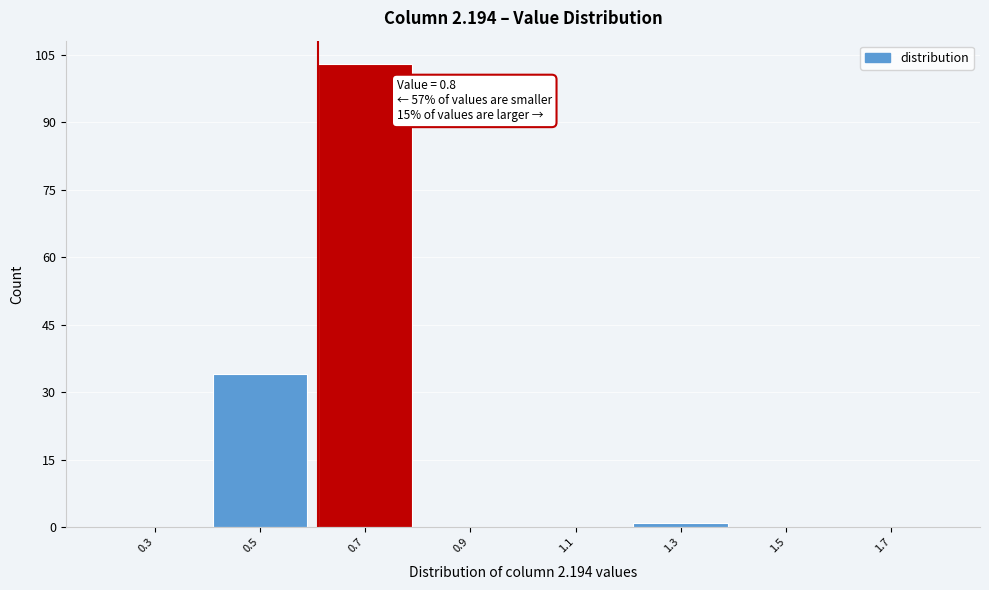

Reading right to left, transcribe all the data shown in this chart.

1.7=0	1.5=0	1.3=1	1.1=0	0.9=0	0.7=103	0.5=34	0.3=0